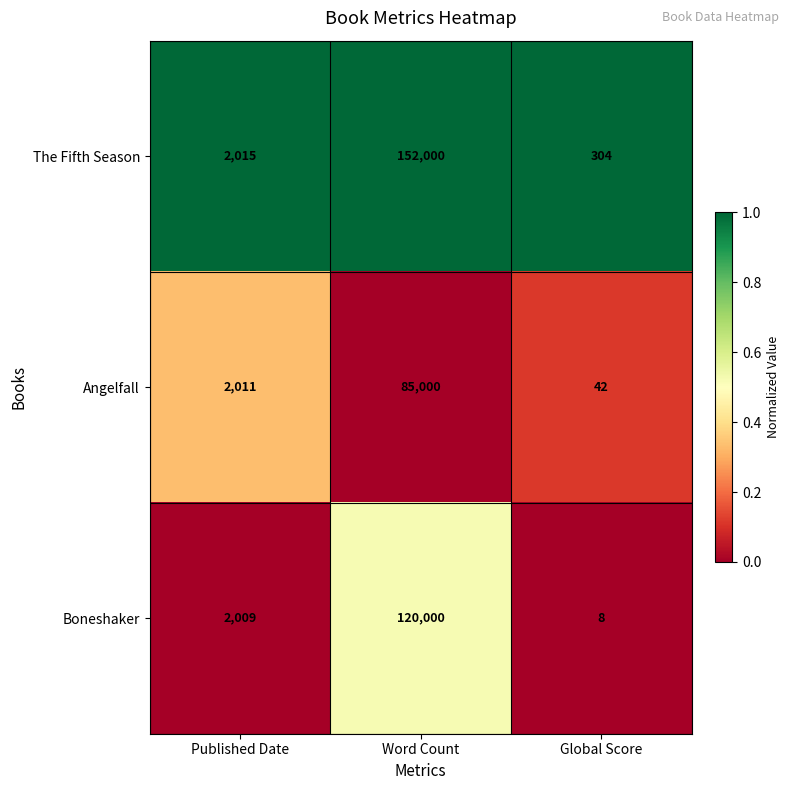

True or false: The Fifth Season has a value of 152000 at Word Count.

True